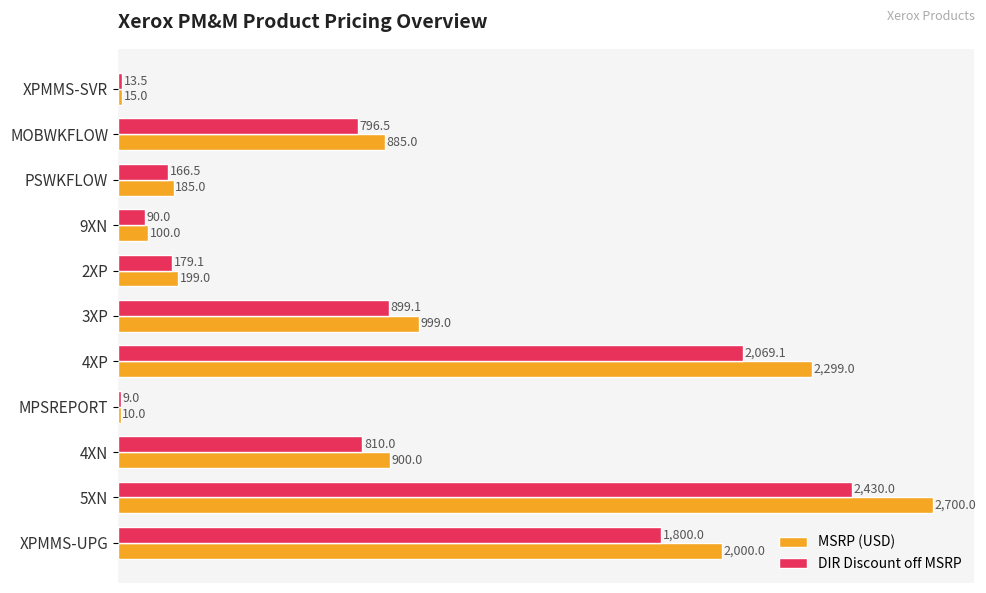

Which series has the largest total across all categories?

MSRP (USD)